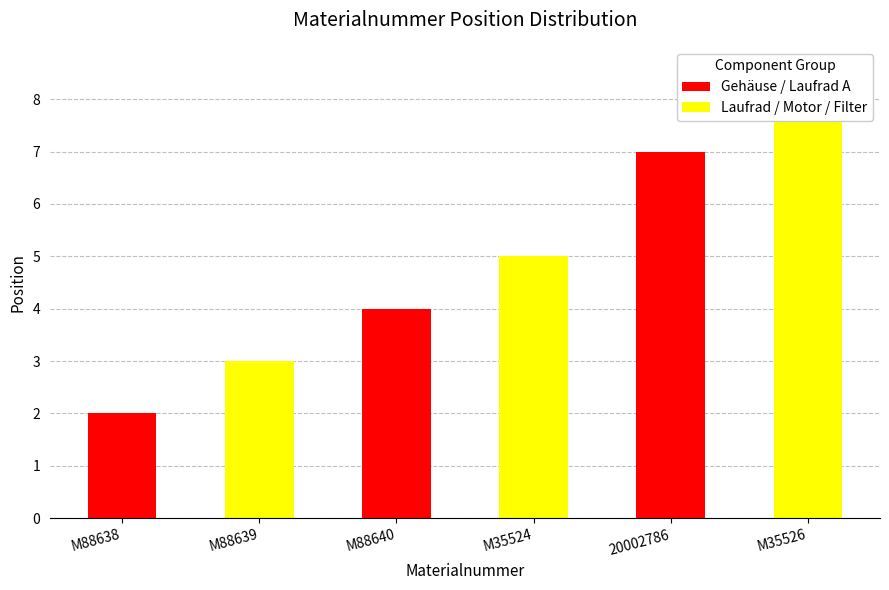

What is the label of the 3rd bar from the left?

M88640